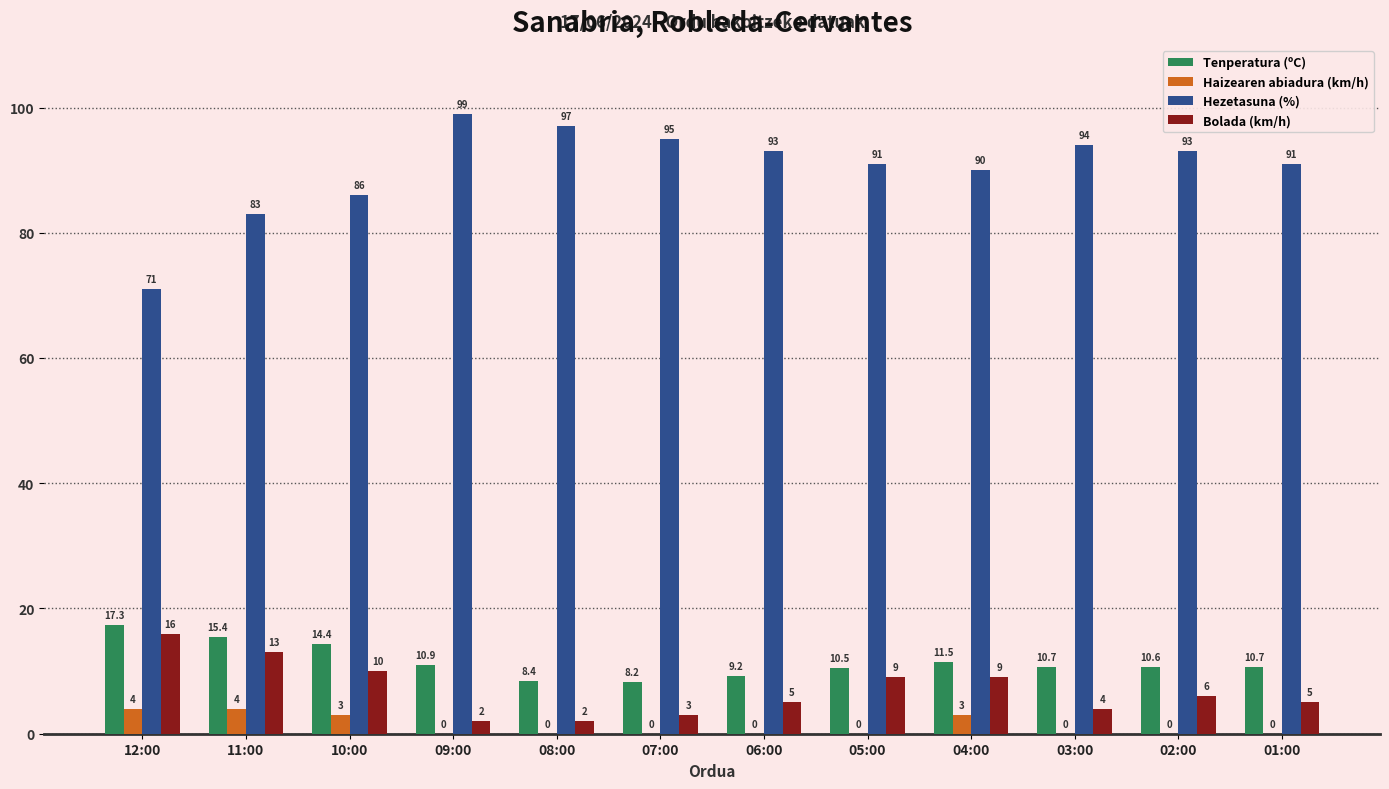

Which series has the largest total across all categories?

Hezetasuna (%)